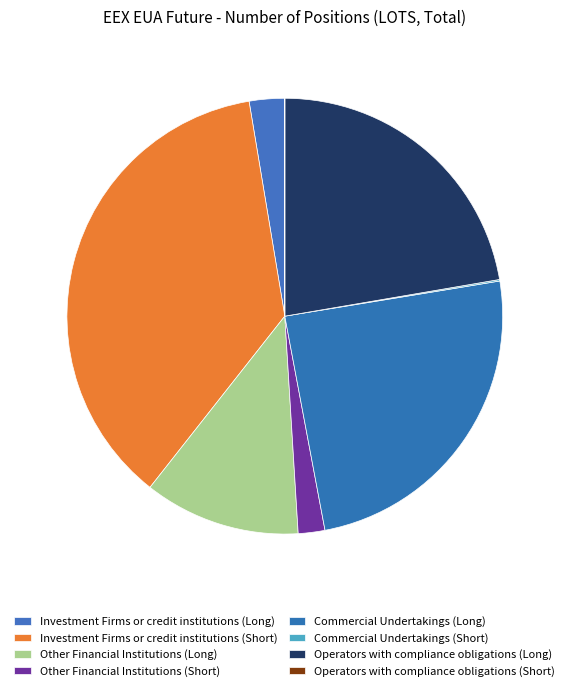

The Other Financial Institutions (Short) slice represents 1% of the pie. True or false?

False